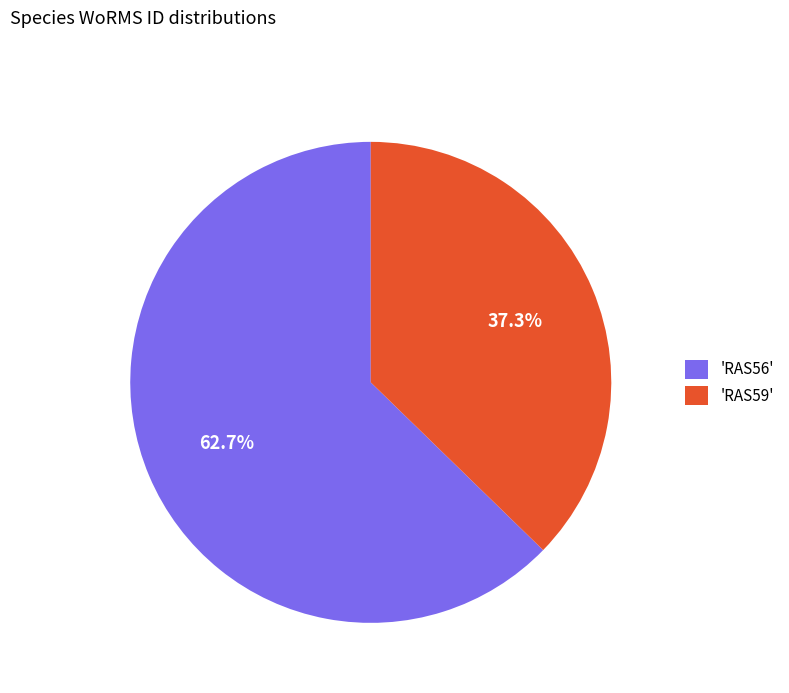

Between 'RAS59' and 'RAS56', which is larger?

'RAS56'